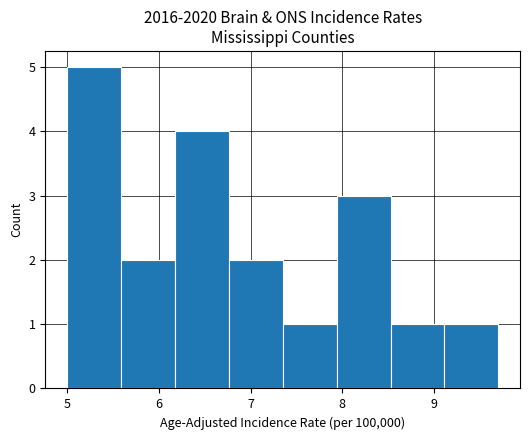

Reading left to right, list every bar in this chart as the range it spans on the x-axis followed by its height. Neither the bar edges nor the heights are printed on the chart, so give them approximately, as read against the axes.

5.0 to 5.6: 5
5.6 to 6.2: 2
6.2 to 6.8: 4
6.8 to 7.4: 2
7.4 to 7.9: 1
7.9 to 8.5: 3
8.5 to 9.1: 1
9.1 to 9.7: 1